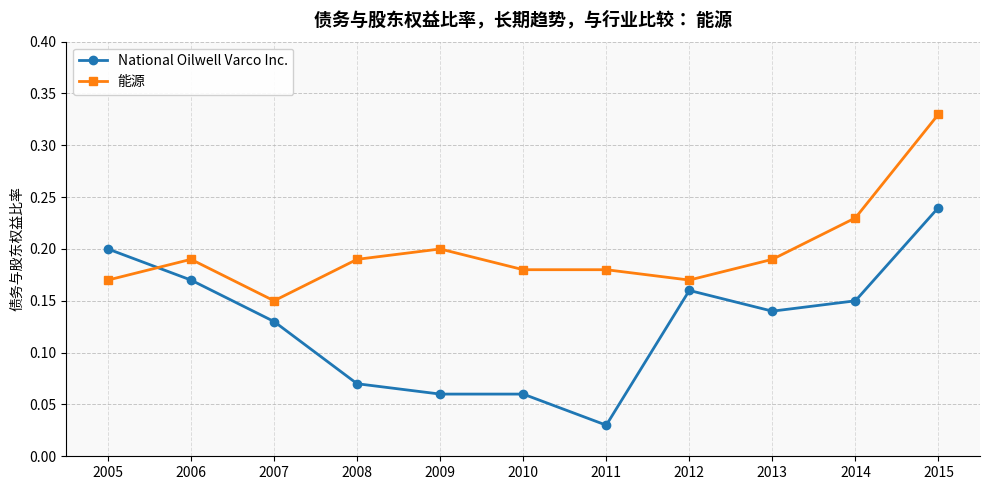

True or false: 能源 and National Oilwell Varco Inc. cross at least once.

True